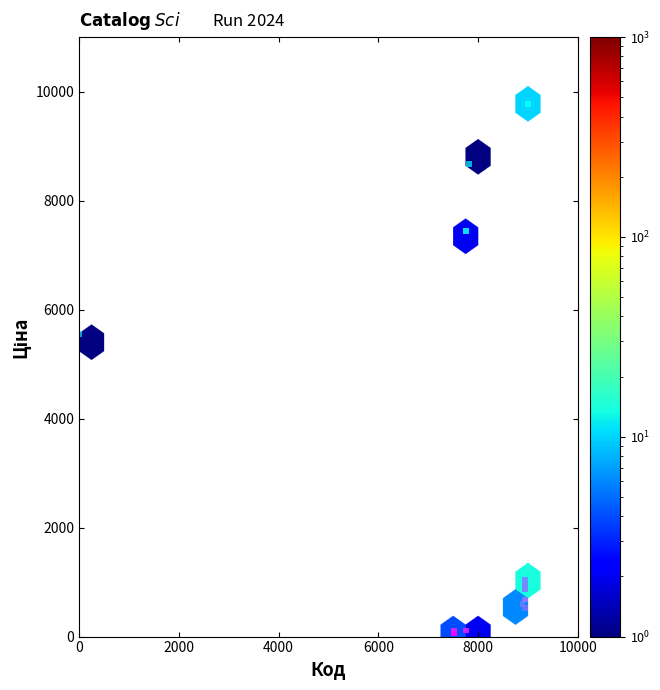

What Y value in the scatter plot is closest to 4915?

5560.3